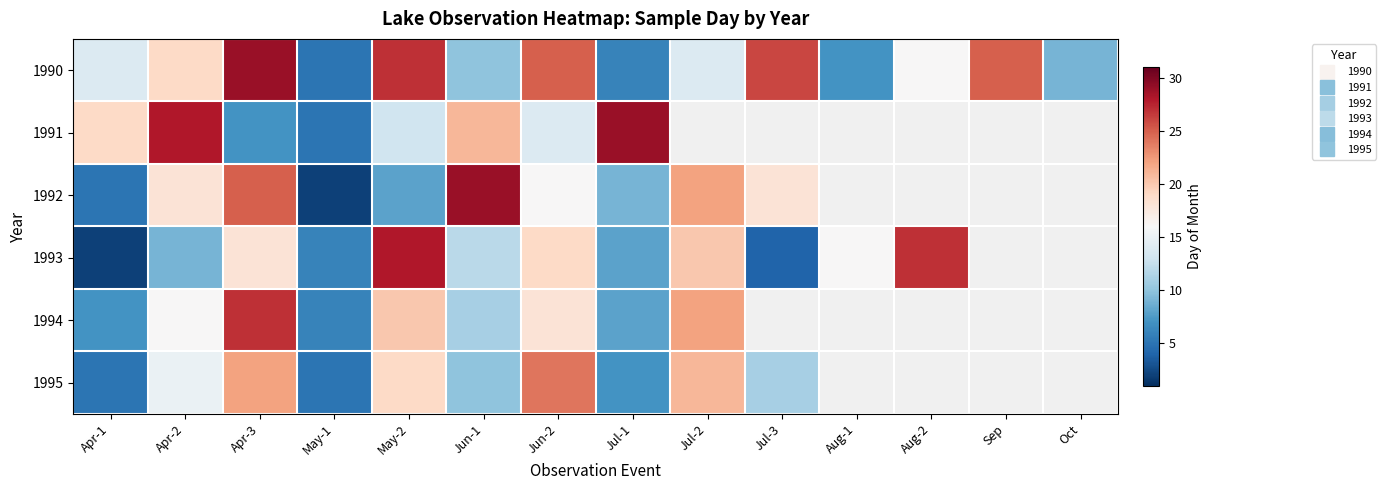

Rank the categories by 1990 value from highest to lowest.

Apr-3, May-2, Jul-3, Jun-2, Sep, Apr-2, Aug-2, Apr-1, Jul-2, Jun-1, Oct, Aug-1, Jul-1, May-1